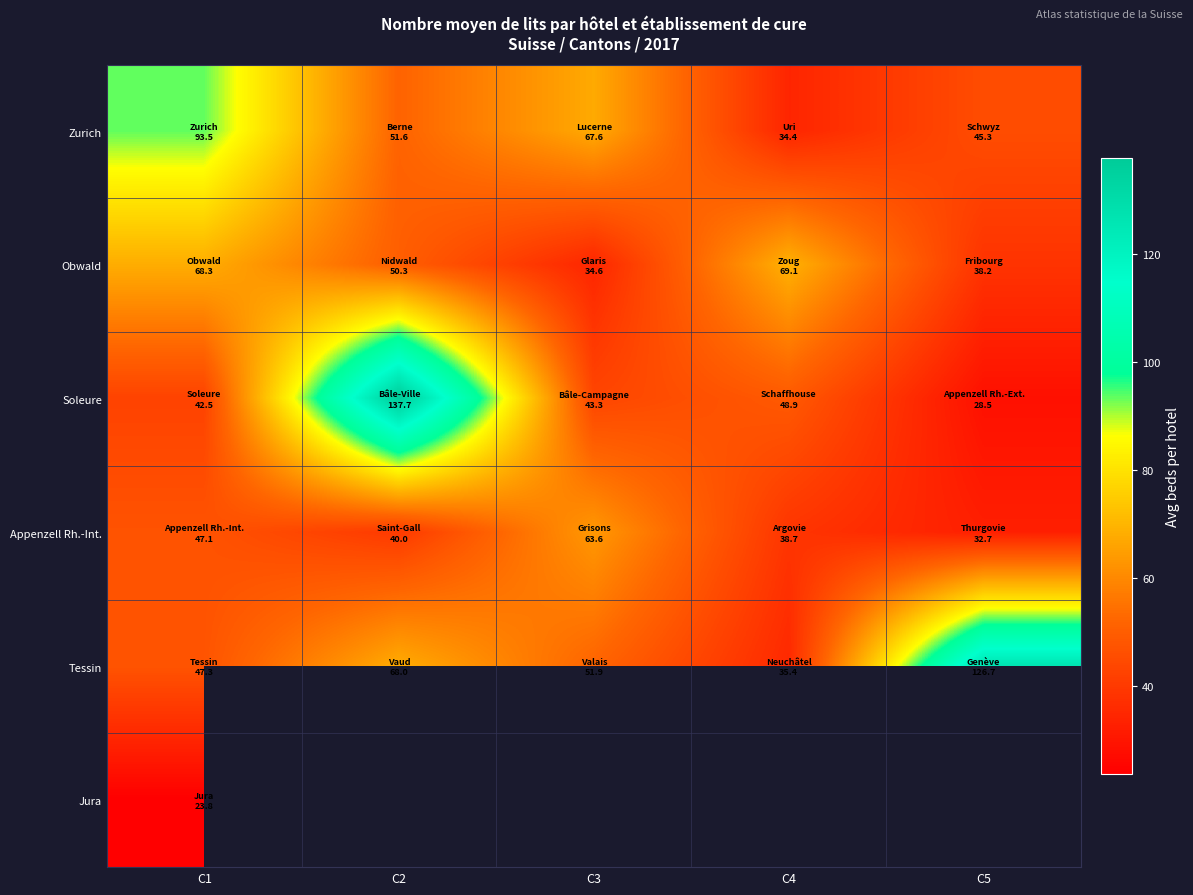

List the series in order of their peak value, highest first.

Soleure, Tessin, Zurich, Obwald, Appenzell Rh.-Int., Jura